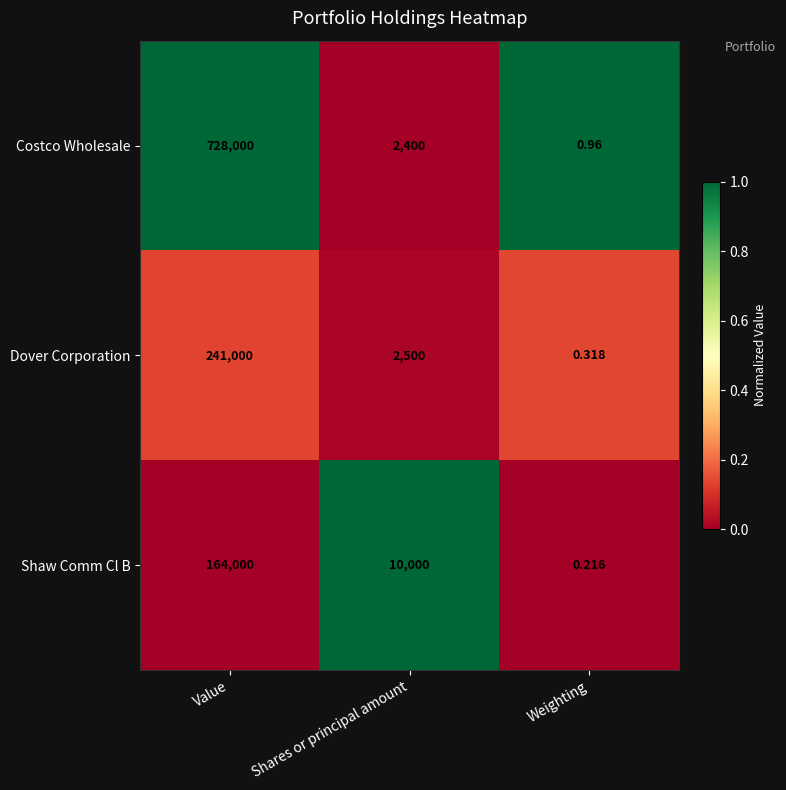

Where is Shaw Comm Cl B nearest to the value 82000?

Shares or principal amount